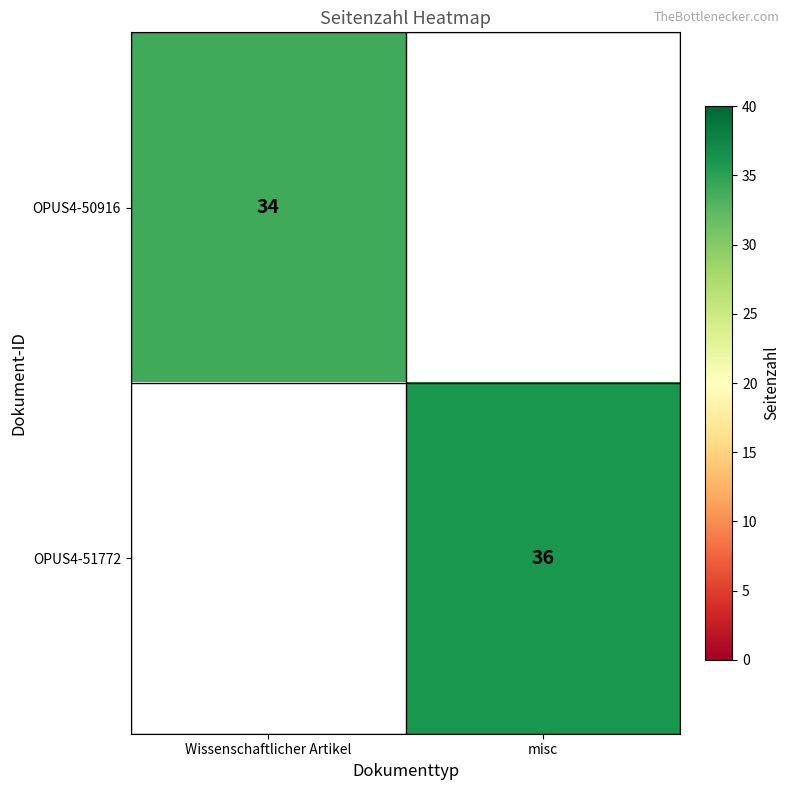

Is it true that OPUS4-51772 equals 36 at misc?

True